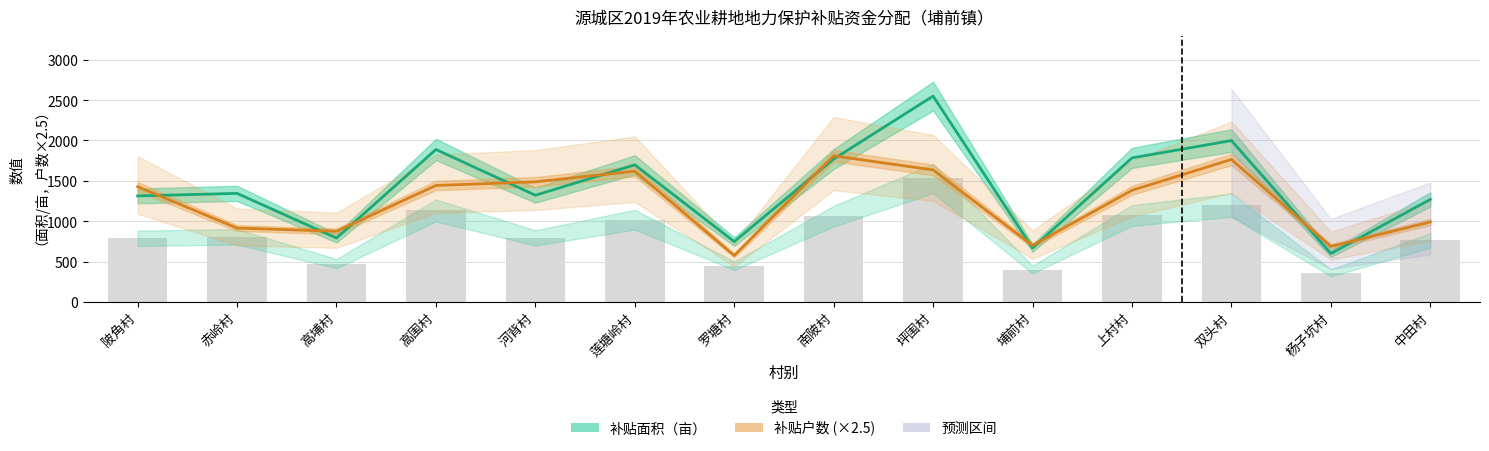

The 补贴户数 (×2.5) series shows 980.0 at 杨子坑村. True or false?

False